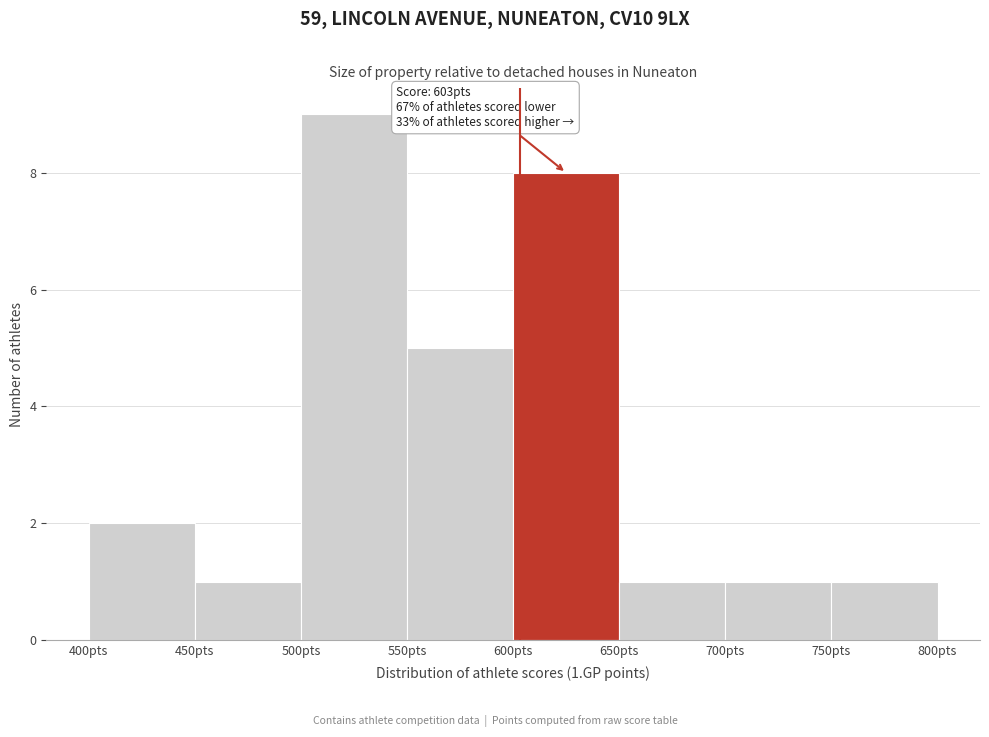

Over which range of the x-axis is the bar tallest?

500 to 550